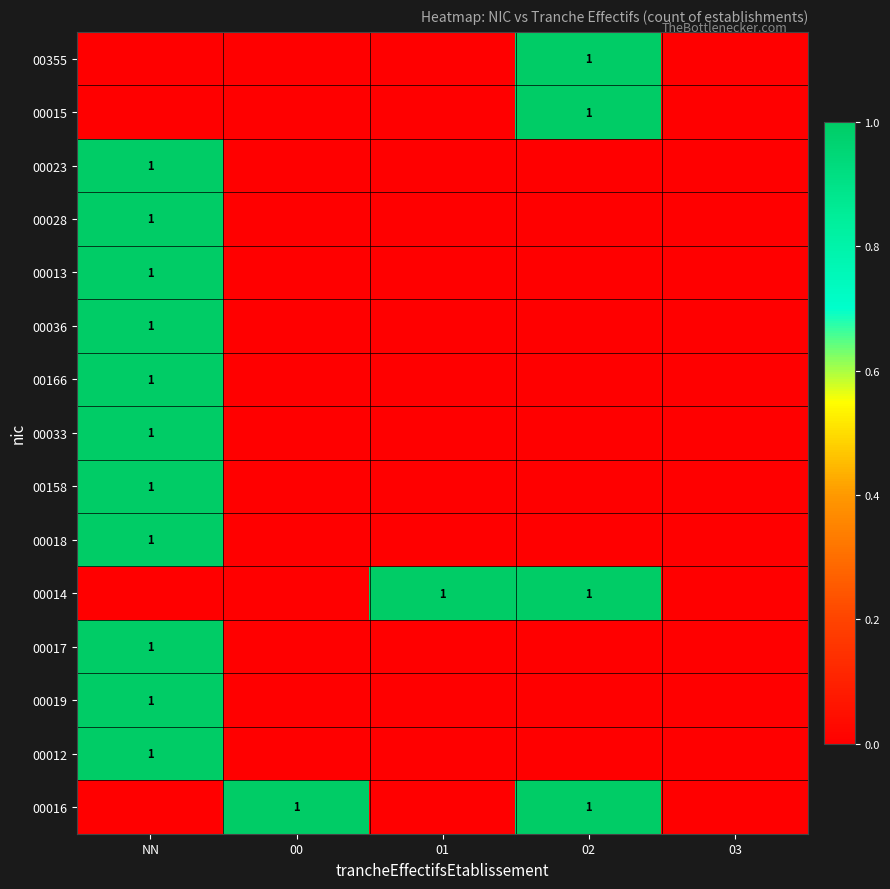

True or false: 00012 has a value of 0 at NN.

False